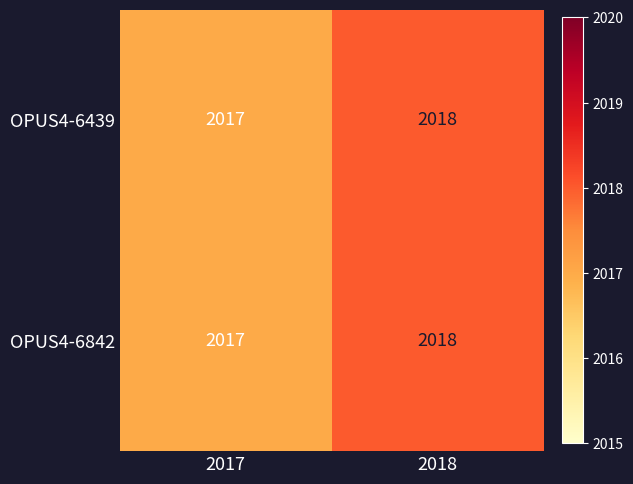

What is the average value of the OPUS4-6439 series?

2018